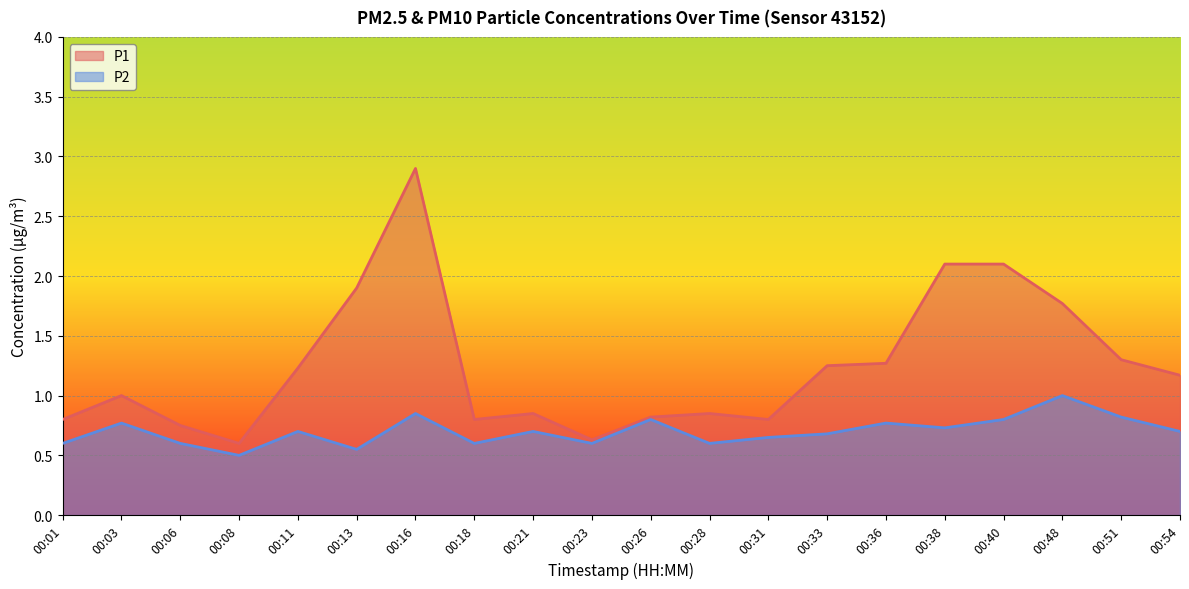

What is the approximate value of P1 at 00:06?

0.8